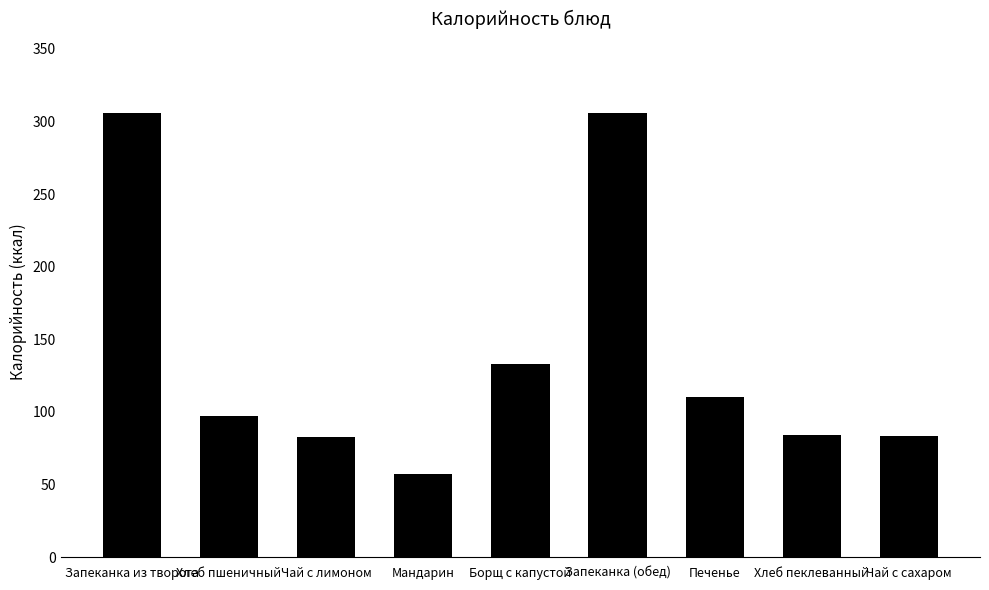

What is the sum of the values at Мандарин and Чай с лимоном?

140.0